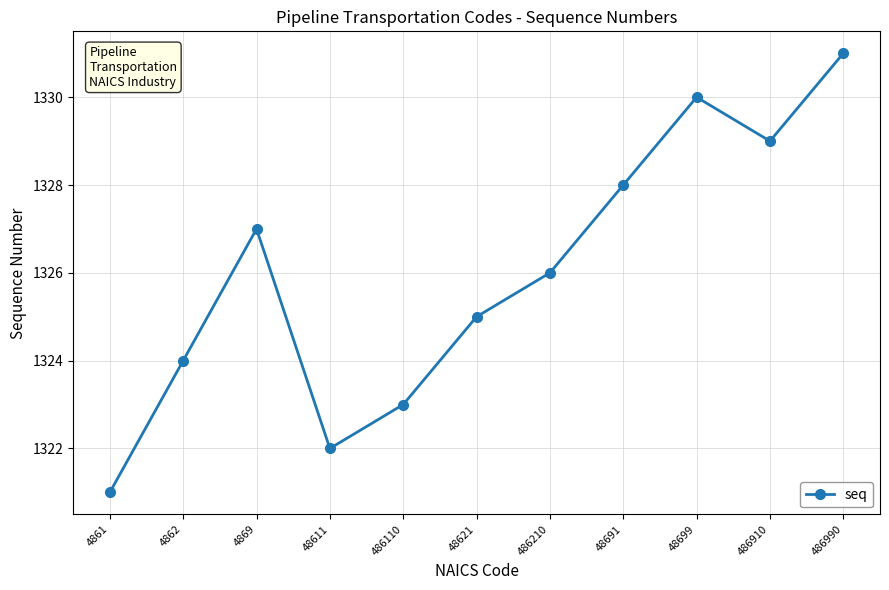

Rank the categories by value from lowest to highest.

4861, 48611, 486110, 4862, 48621, 486210, 4869, 48691, 486910, 48699, 486990